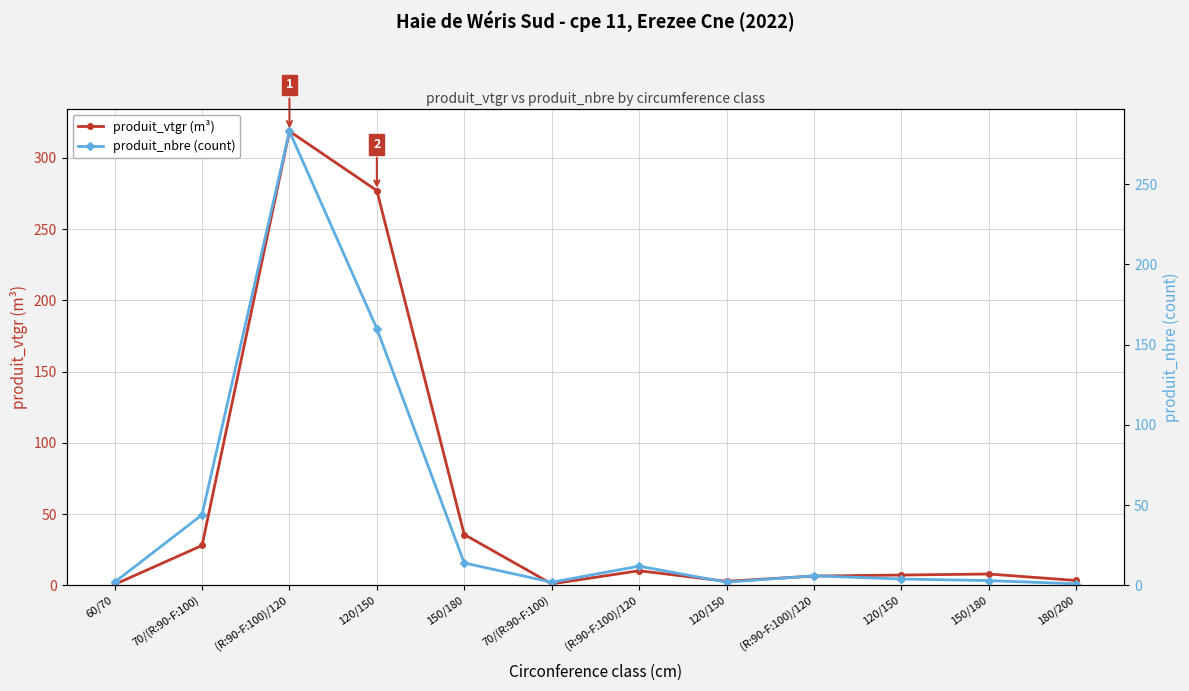

How many lines are shown in the chart?

2